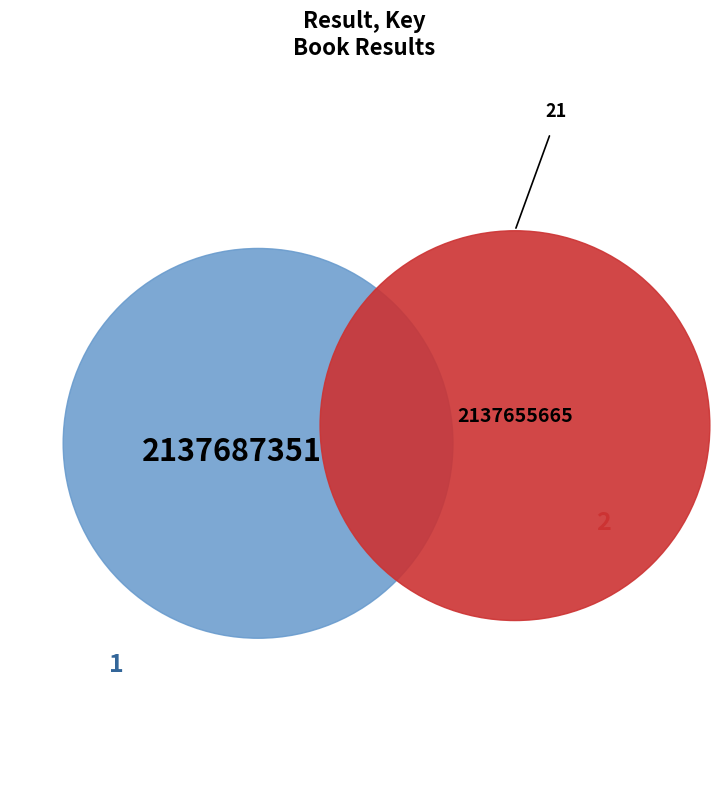

To the nearest percent, what is the average slice percentage?

50%